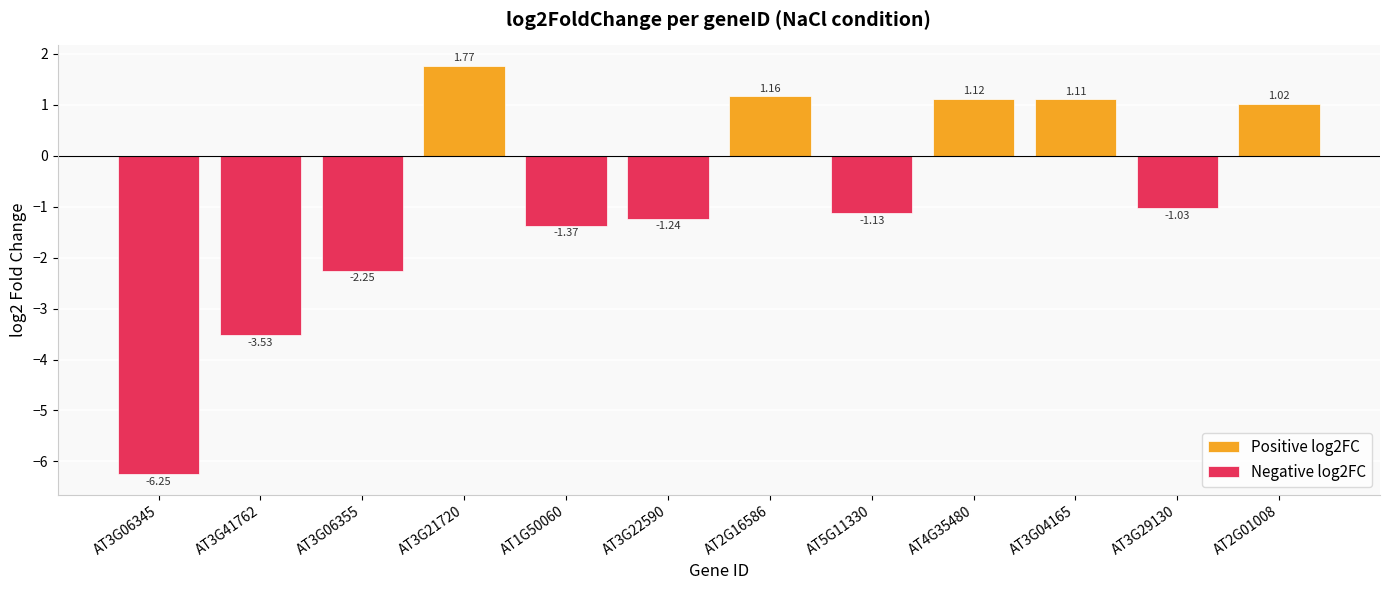

Reading left to right, what are all the values shown in this chart?

Positive log2FC: 0.0	0.0	0.0	1.8	0.0	0.0	1.2	0.0	1.1	1.1	0.0	1.0
Negative log2FC: -6.2	-3.5	-2.3	0.0	-1.4	-1.2	0.0	-1.1	0.0	0.0	-1.0	0.0